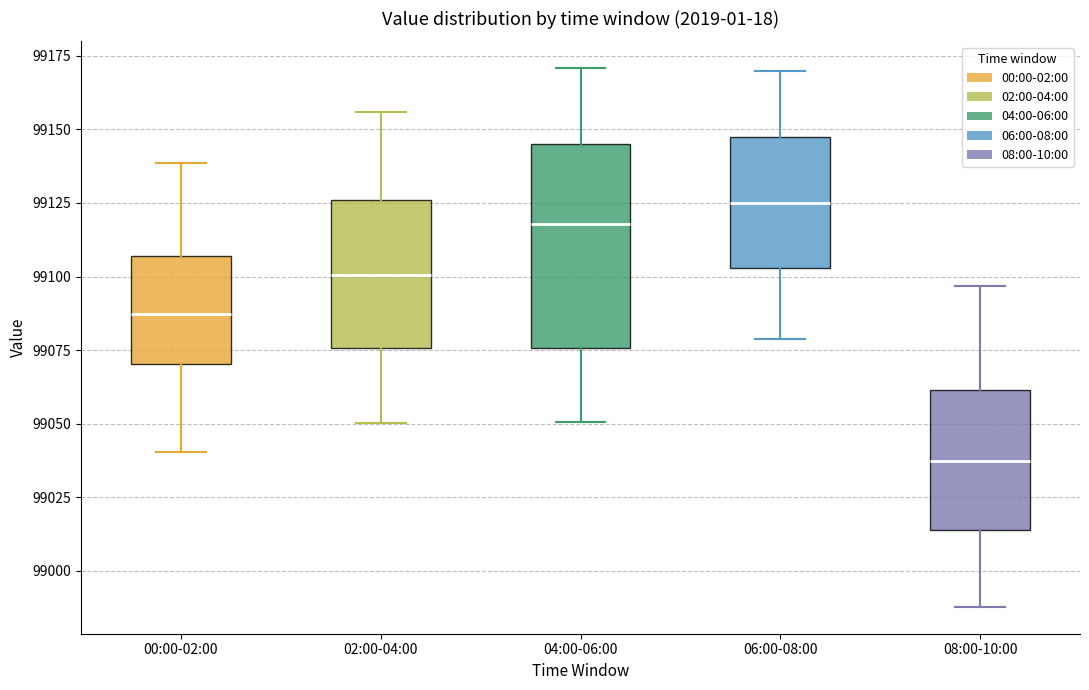

Where does the lower whisker of the box for 02:00-04:00 end on the y-axis? The values are not printed on the chart, so give them approximately, as read against the axis.

99050